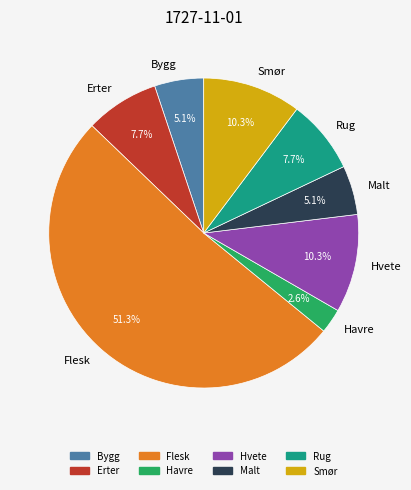

What percentage is the Smør slice, to the nearest percent?

10%